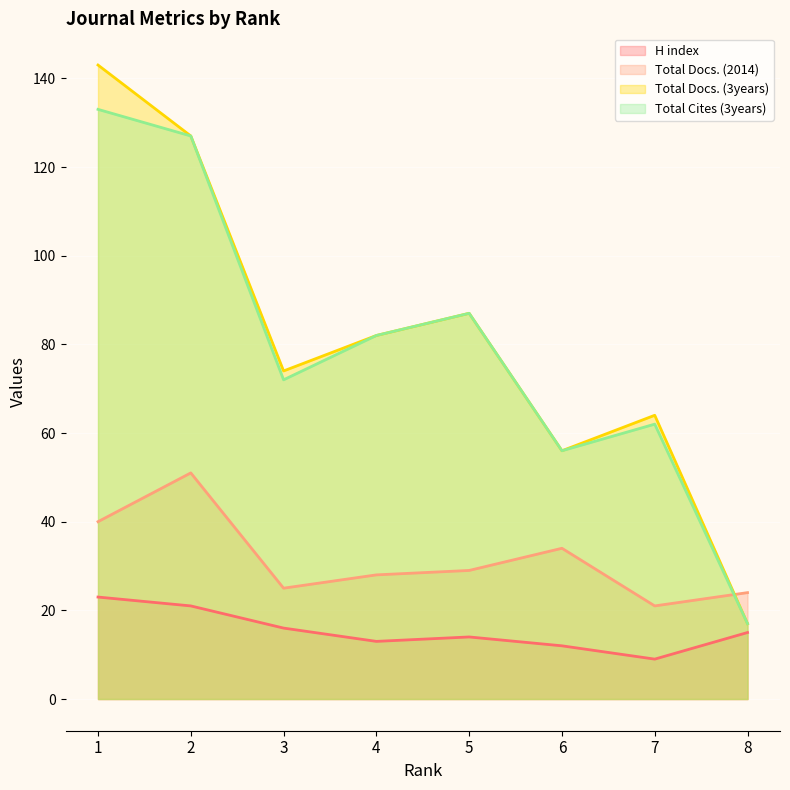

Reading left to right, what are all the values shown in this chart?

H index: 23	21	16	13	14	12	9	15
Total Docs. (2014): 40	51	25	28	29	34	21	24
Total Docs. (3years): 143	127	74	82	87	56	64	17
Total Cites (3years): 133	127	72	82	87	56	62	17